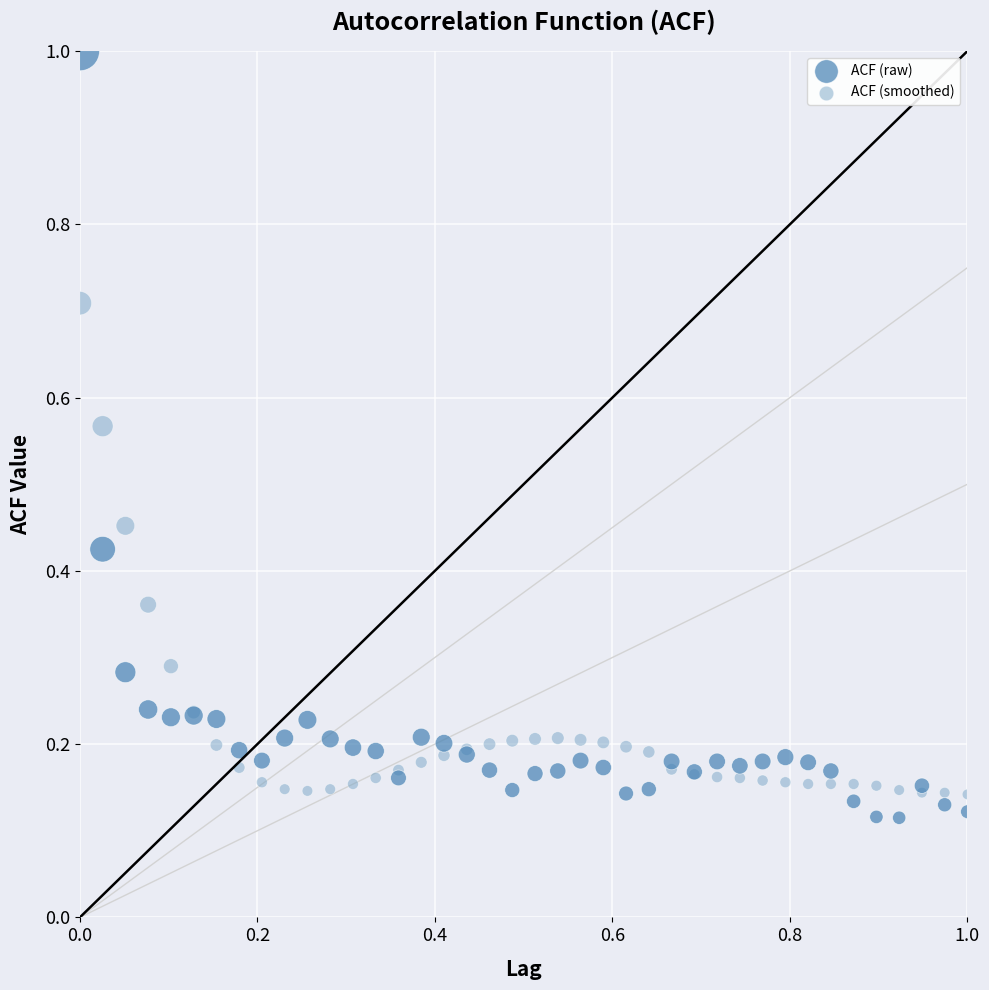

Which series has the largest Y range (max minus min)?

ACF (raw)